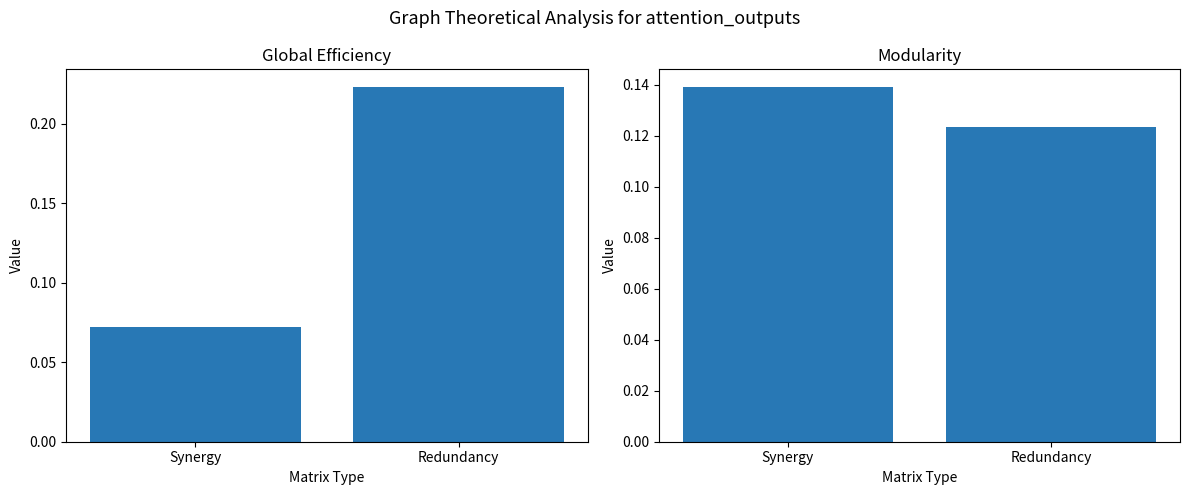

Which series has the widest spread of values?

Global Efficiency